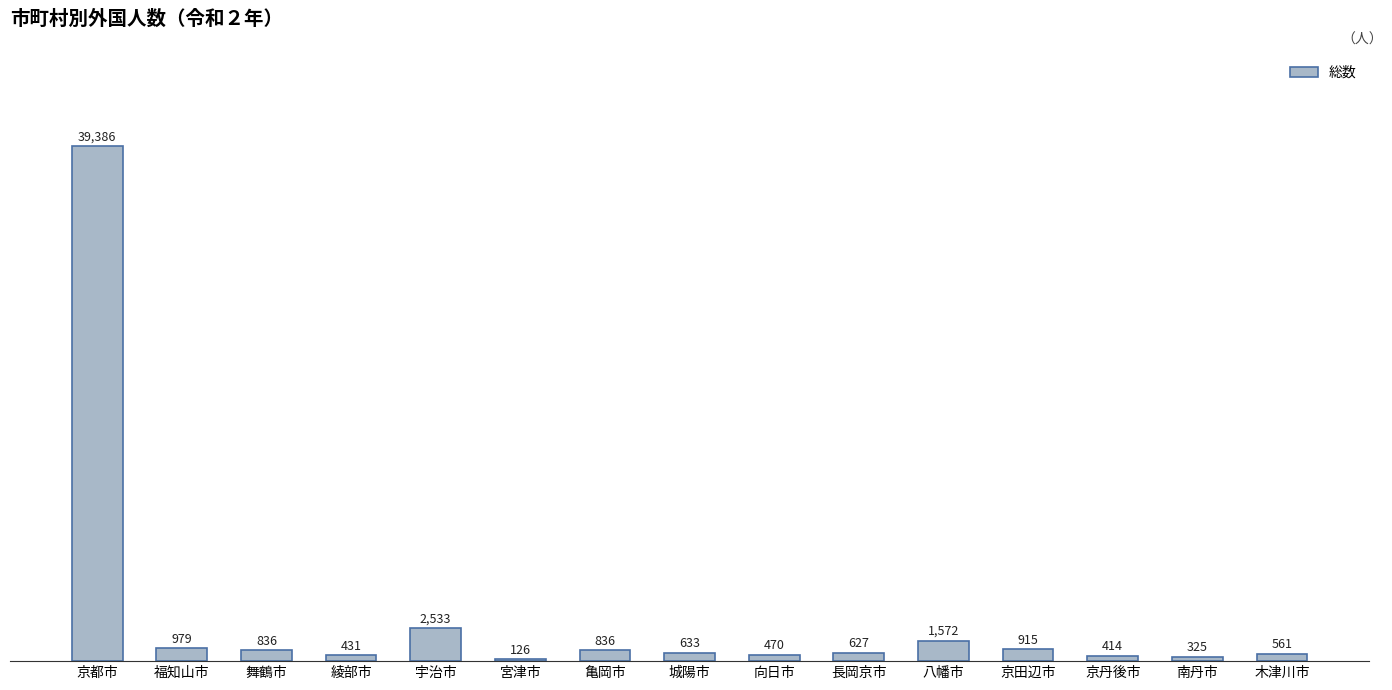

Reading left to right, transcribe all the data shown in this chart.

39386	979	836	431	2533	126	836	633	470	627	1572	915	414	325	561